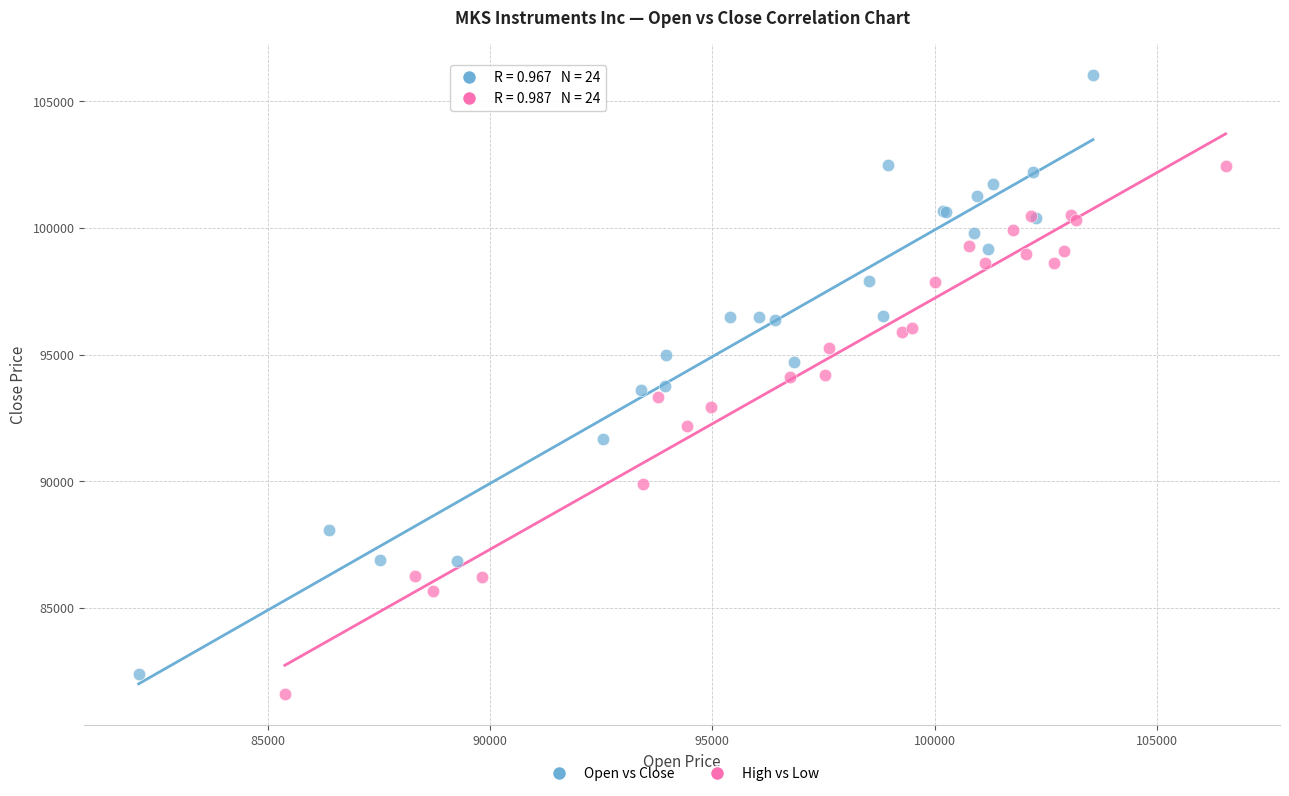

Which series contains the lowest Y value?

High vs Low